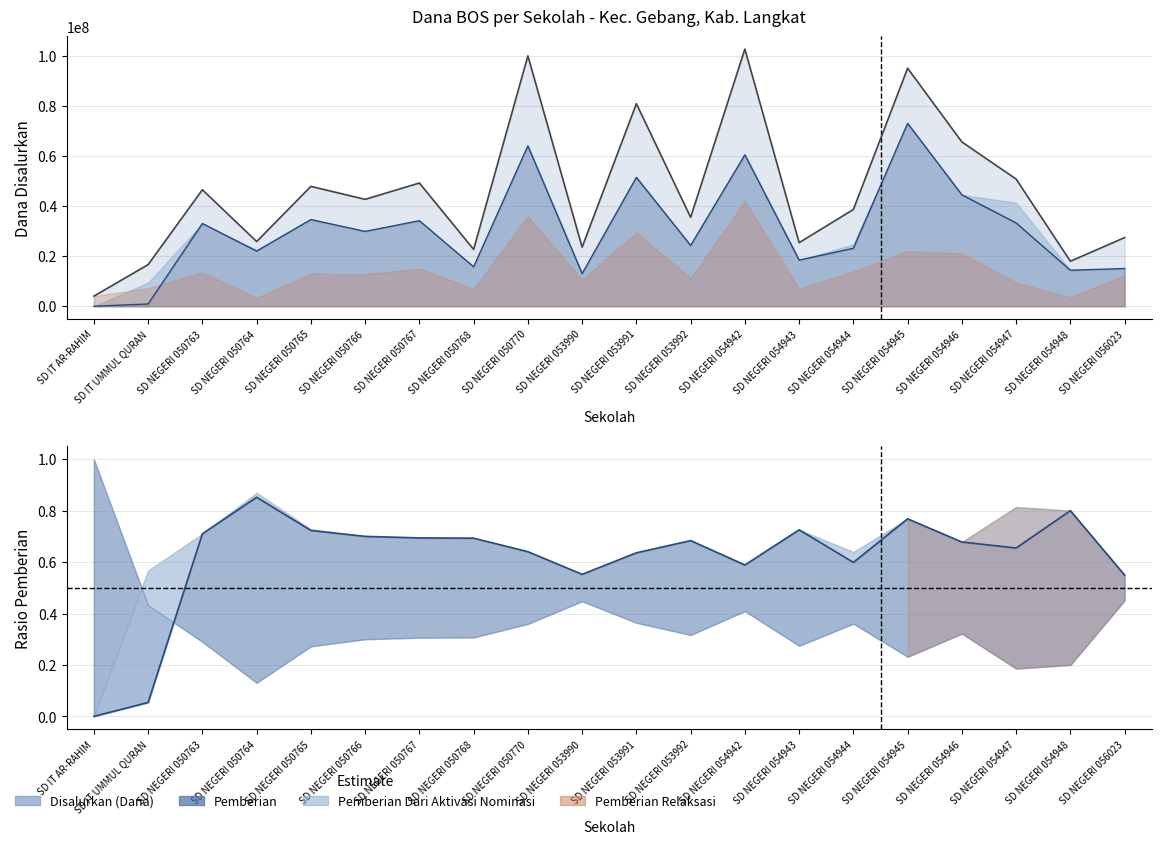

Between SD IT UMMUL QURAN and SD NEGERI 050767, which series saw the biggest shift?

Pemberian